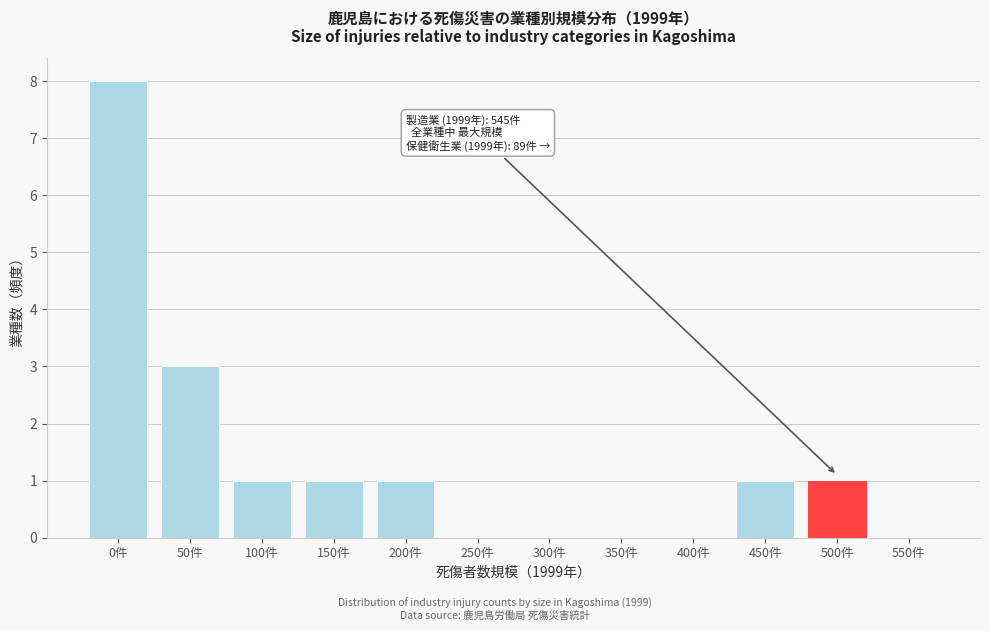

Reading left to right, extract all data points from this chart.

0件=8	50件=3	100件=1	150件=1	200件=1	250件=0	300件=0	350件=0	400件=0	450件=1	500件=1	550件=0